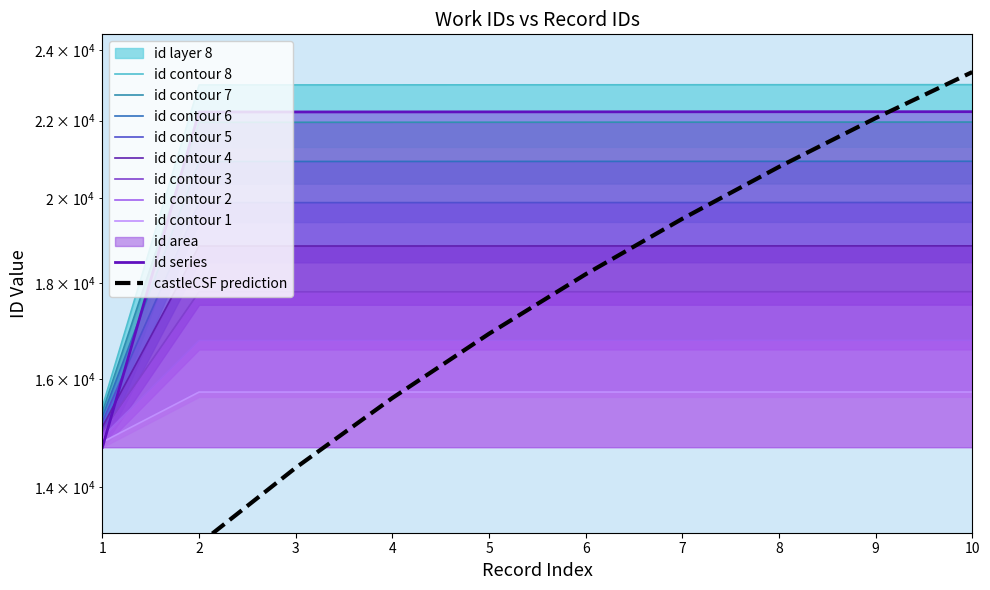

How many data points are above 19886?

6